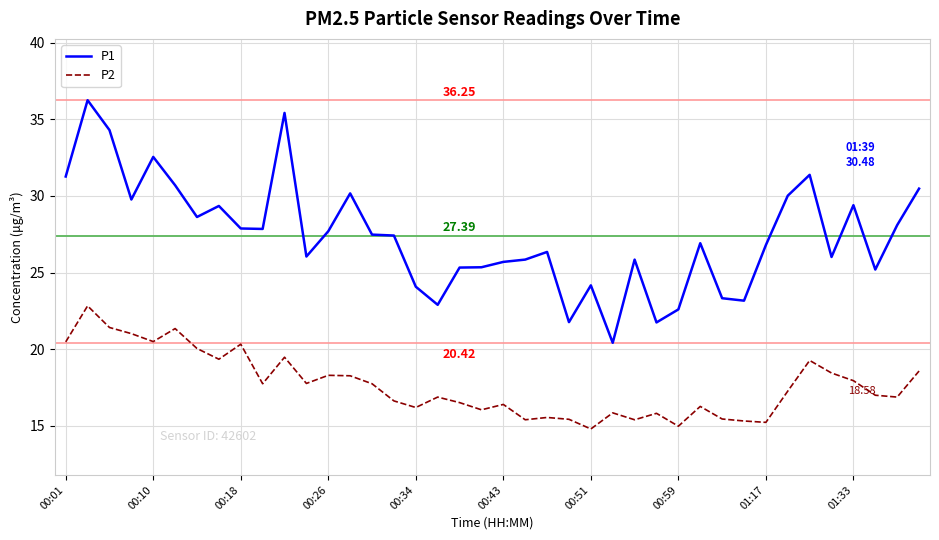

Rank the series by their average value, from highest to lowest.

P1, P2